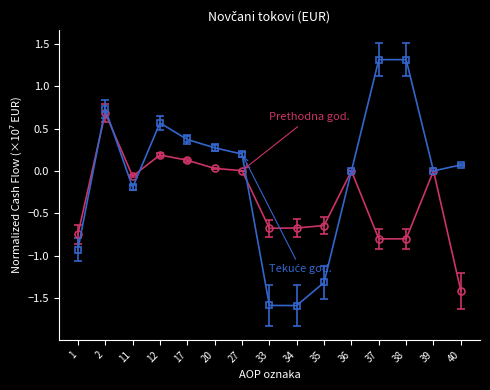

What is the smallest value displayed?

-1.6